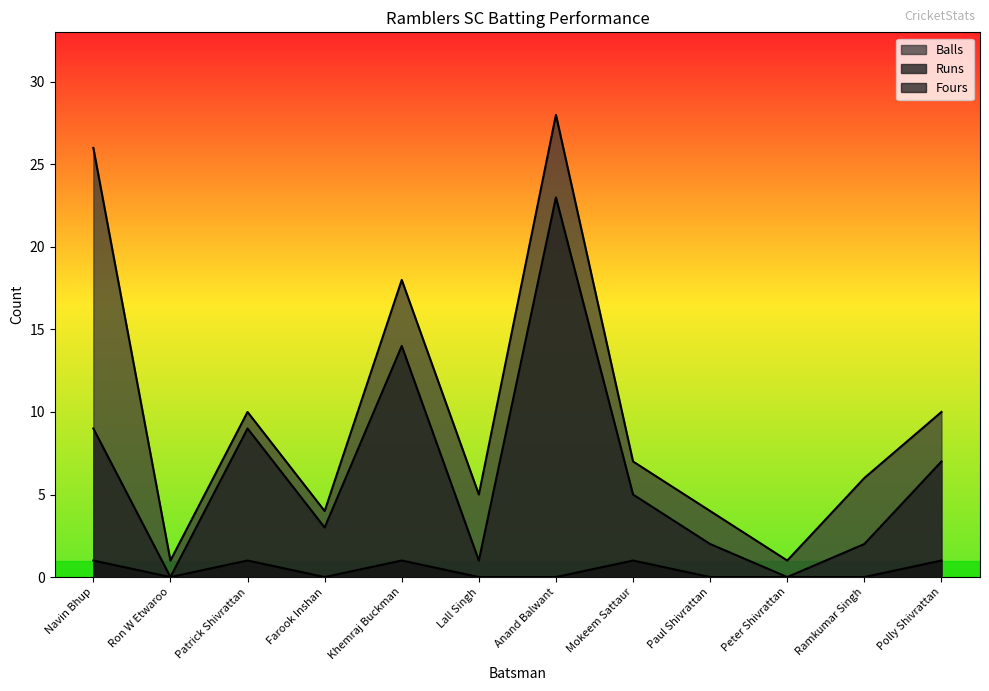

Is the value of Runs at Peter Shivrattan greater than the value of Fours at Mokeem Sattaur?

No